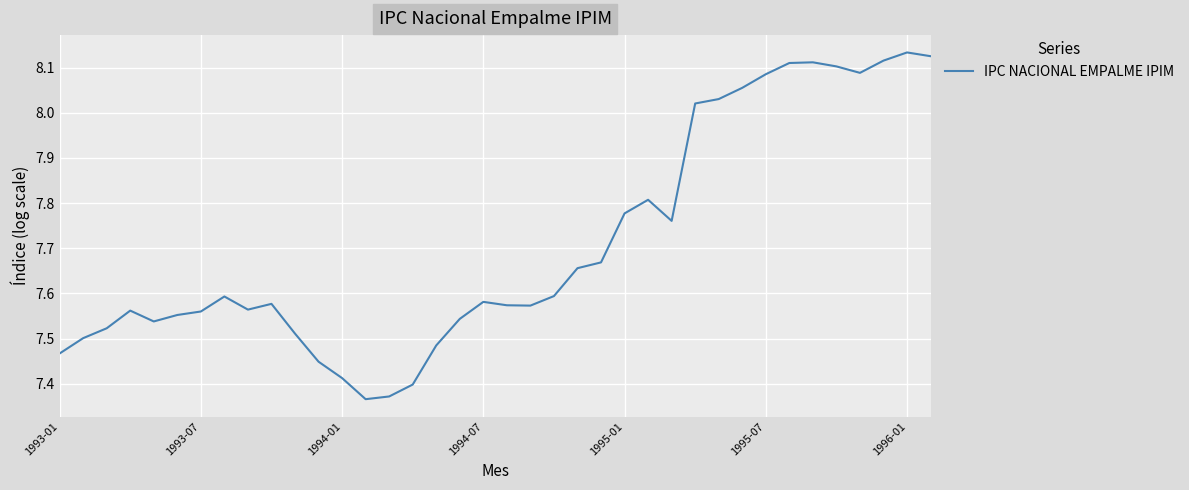

The value at 1993-01 is 3.0. True or false?

False